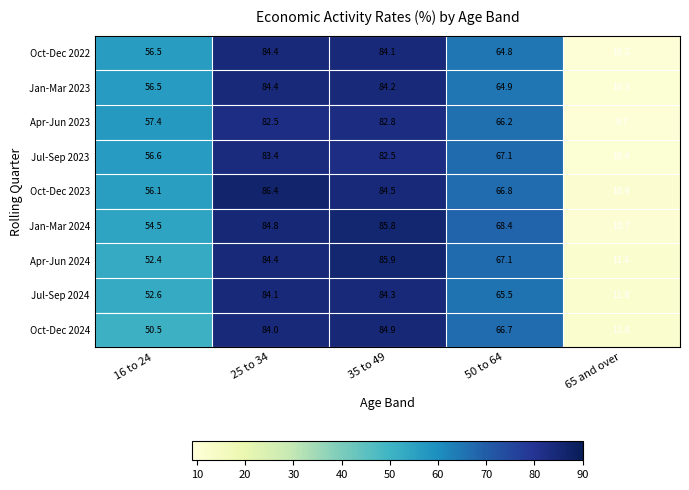

What is the minimum value for Oct-Dec 2023?

10.9